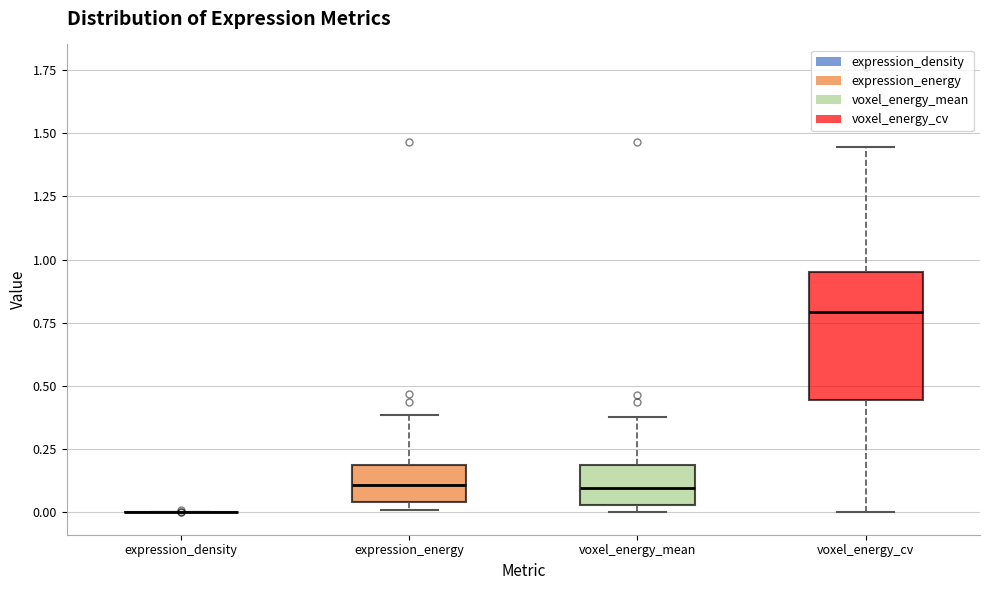

Reading left to right, read every box against the y-axis: the position of its median line, the range the box covers, and the ends of its whiskers. The values are not printed on the chart, so give them approximately, as read against the axis.

expression_density: box collapsed to a line at 0.00, whiskers 0.00 to 0.00
expression_energy: median 0.10, box 0.05 to 0.20, whiskers 0.00 to 0.40
voxel_energy_mean: median 0.10, box 0.05 to 0.20, whiskers 0.00 to 0.40
voxel_energy_cv: median 0.80, box 0.45 to 0.95, whiskers 0.00 to 1.45